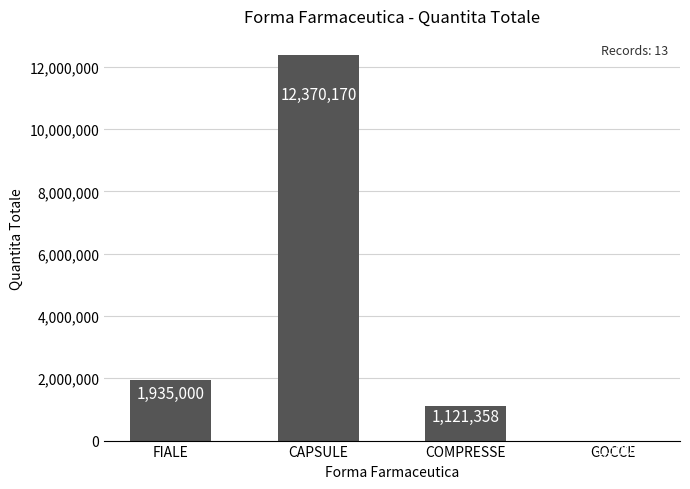

What is the average value?

3857007